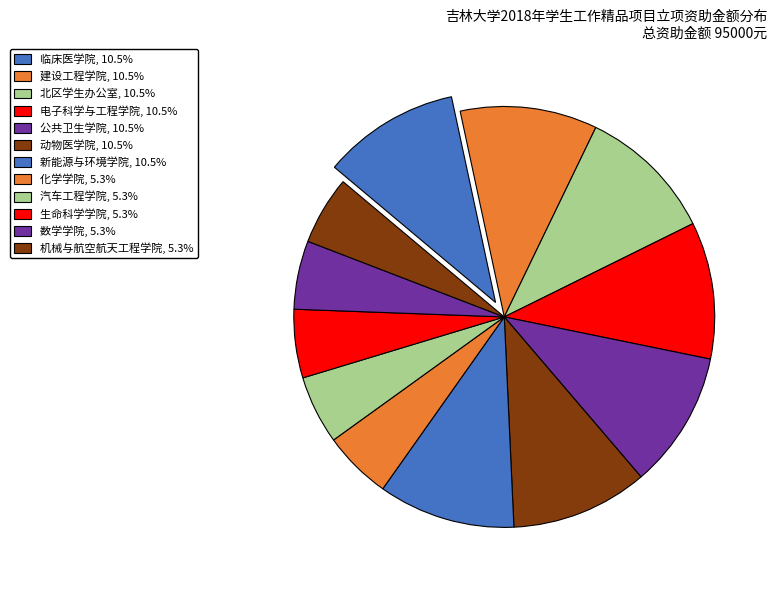

Count the number of slices in the pie.

12